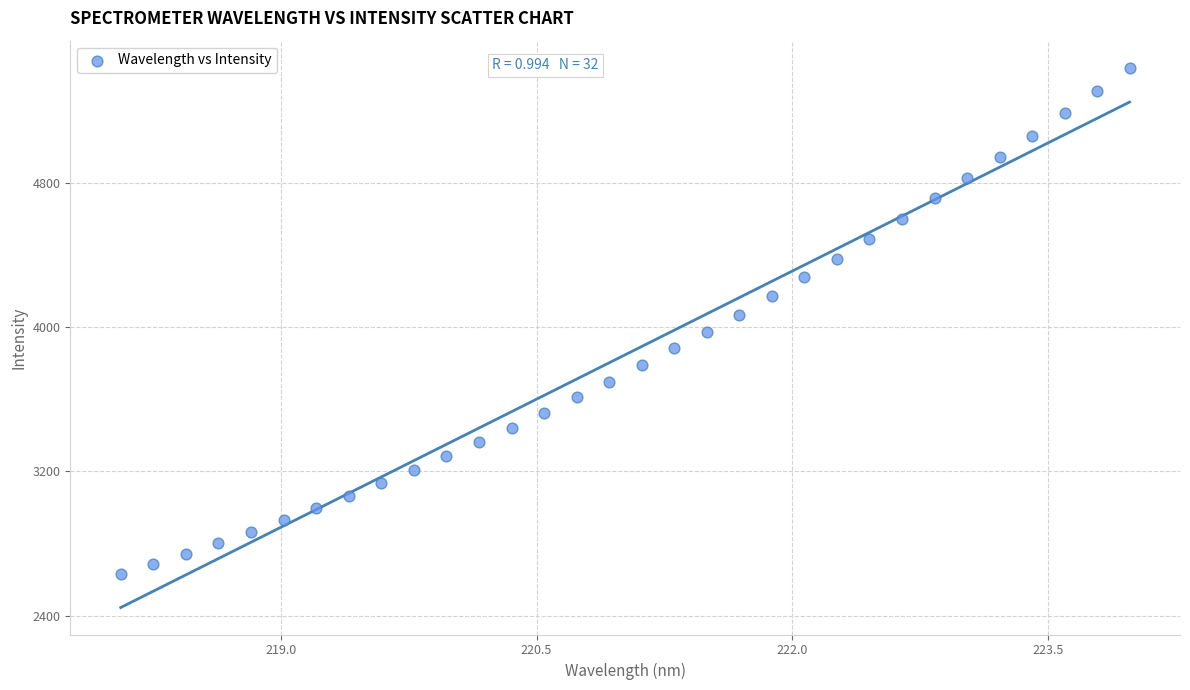

What is the range of X values (max minus min)?

5.9